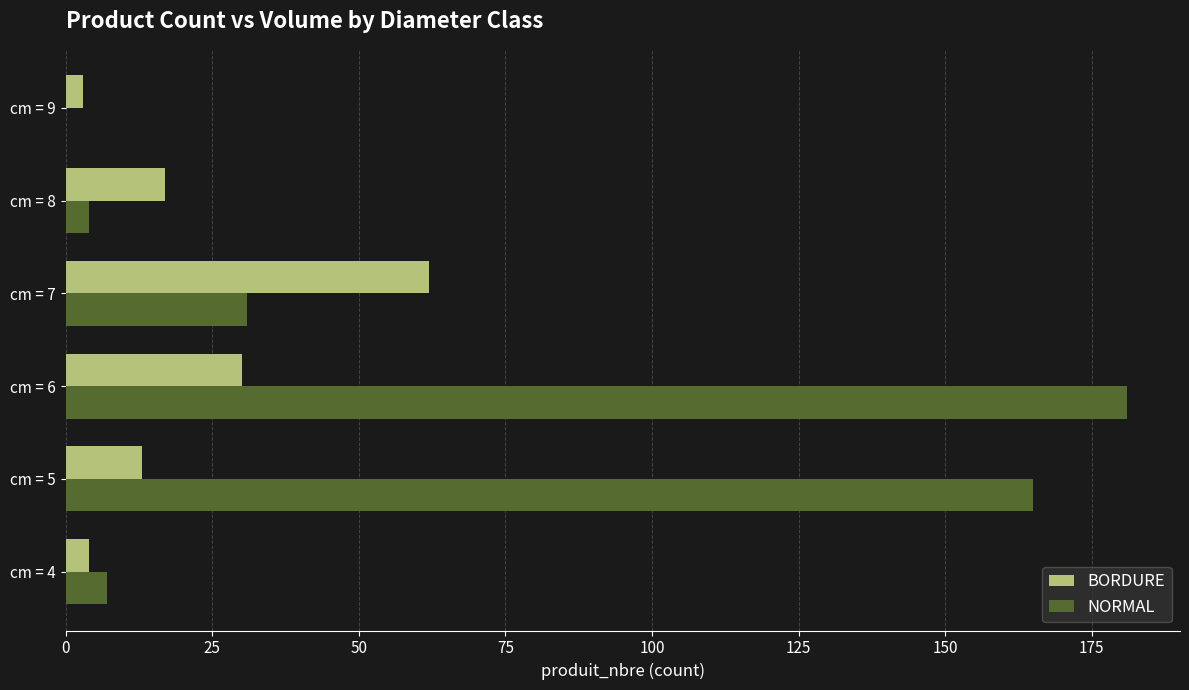

Between cm = 5 and cm = 9, which series saw the biggest shift?

NORMAL